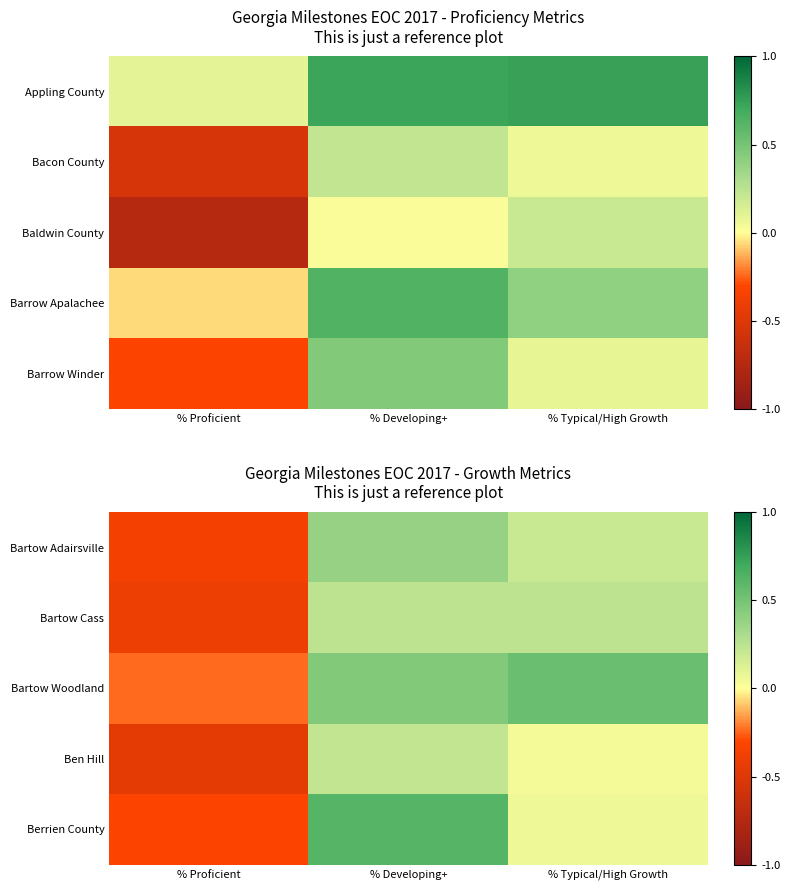

Rank the categories by Bartow Adairsville value from lowest to highest.

% Proficient, % Typical/High Growth, % Developing+